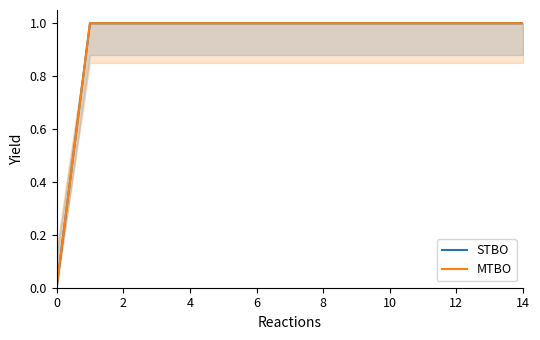

Between 12 and 8, which is larger?

12